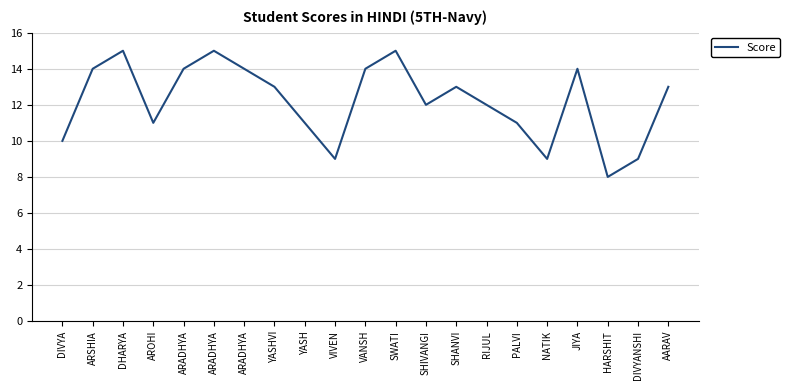

Which category has the lowest value across all series?

HARSHIT